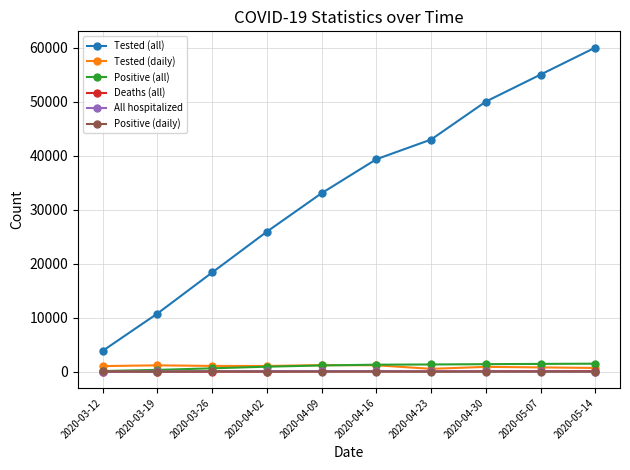

At which label is Tested (all) closest to 31931?

2020-04-09